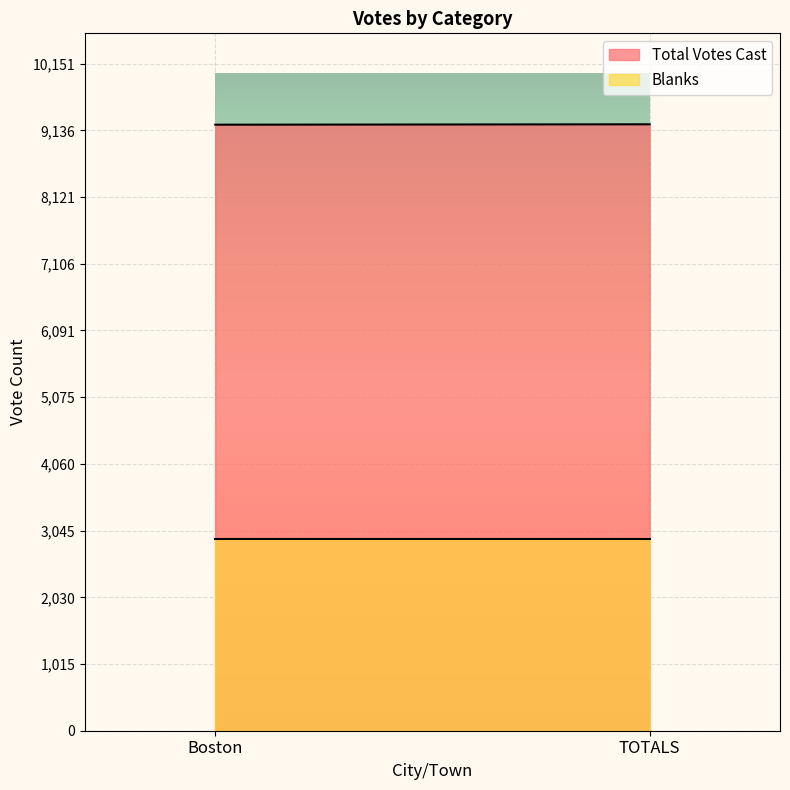

What is the label of the 1st point from the left?

Boston